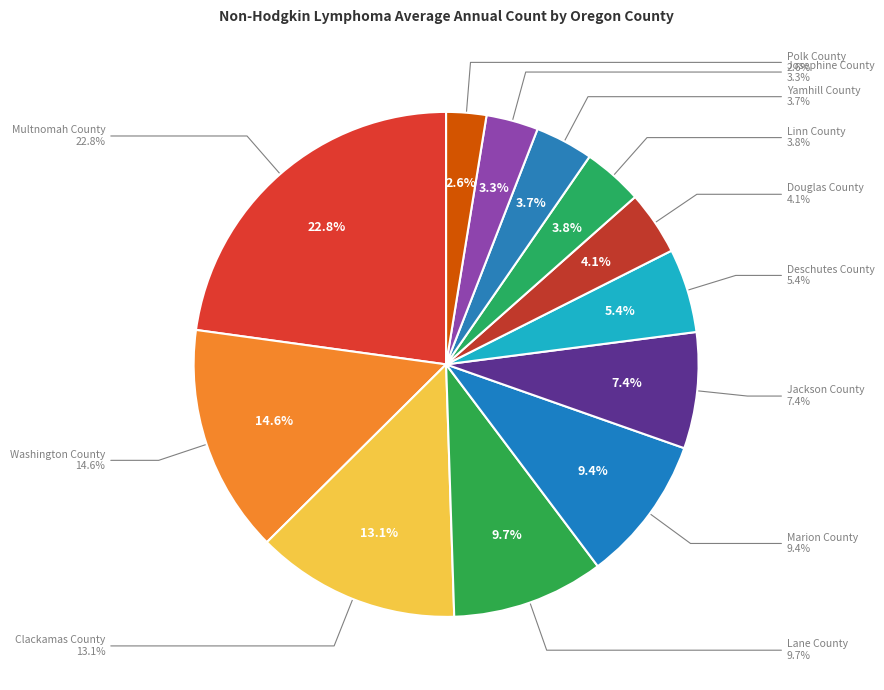

Count the number of slices in the pie.

12